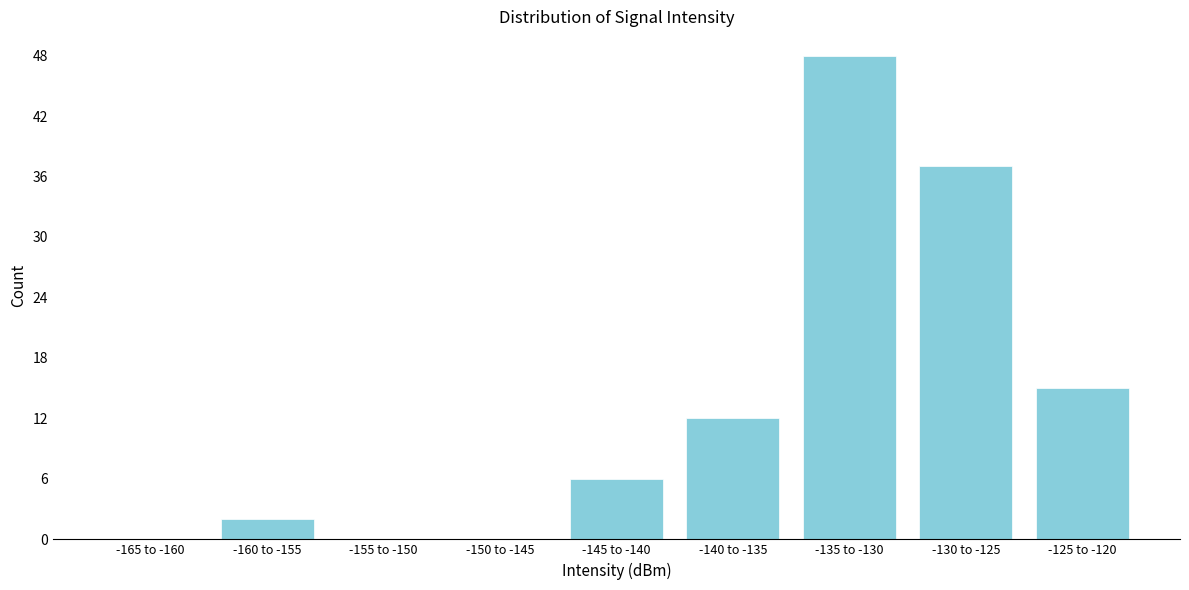

Reading right to left, what are all the values shown in this chart?

-125 to -120=15	-130 to -125=37	-135 to -130=48	-140 to -135=12	-145 to -140=6	-150 to -145=0	-155 to -150=0	-160 to -155=2	-165 to -160=0